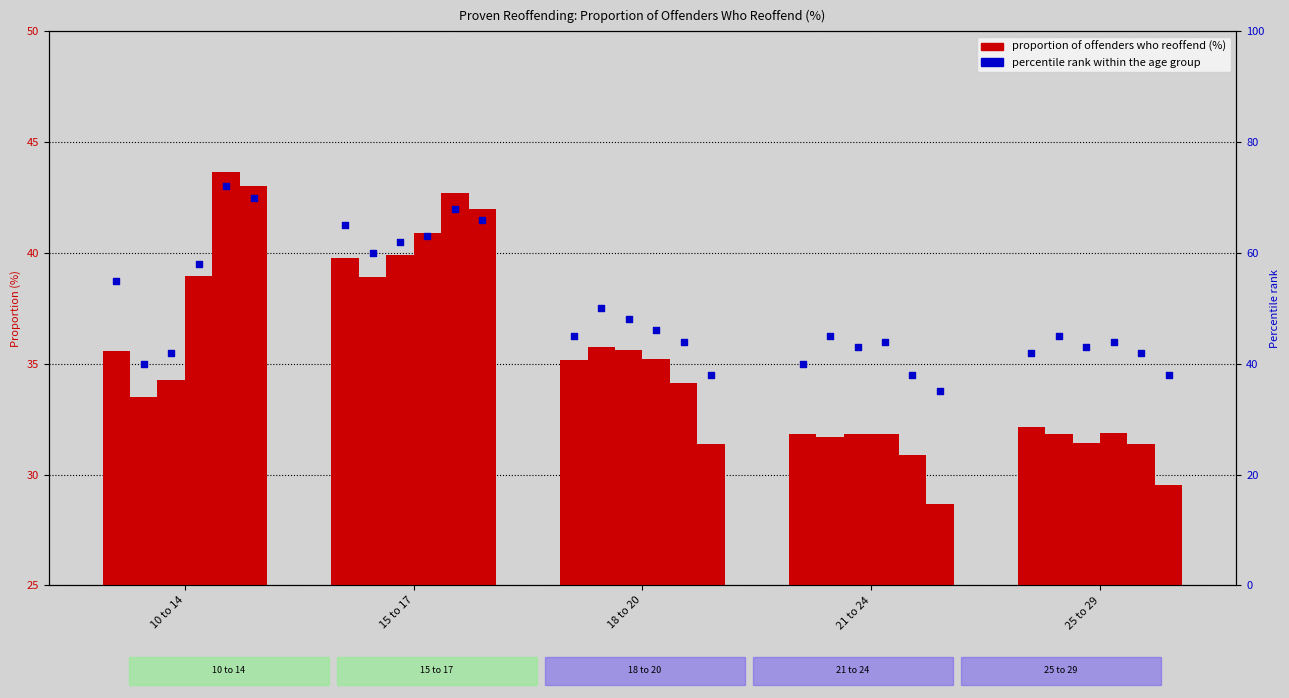

What is the total value across all series at 21 to 24?

186.7